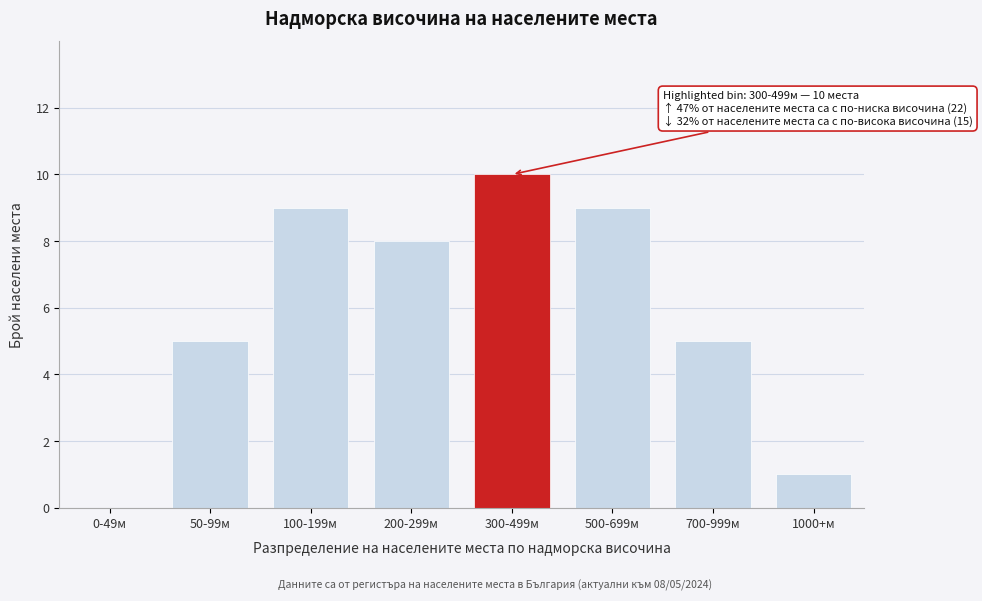

Reading left to right, what are all the values shown in this chart?

0-49м=0	50-99м=5	100-199м=9	200-299м=8	300-499м=10	500-699м=9	700-999м=5	1000+м=1